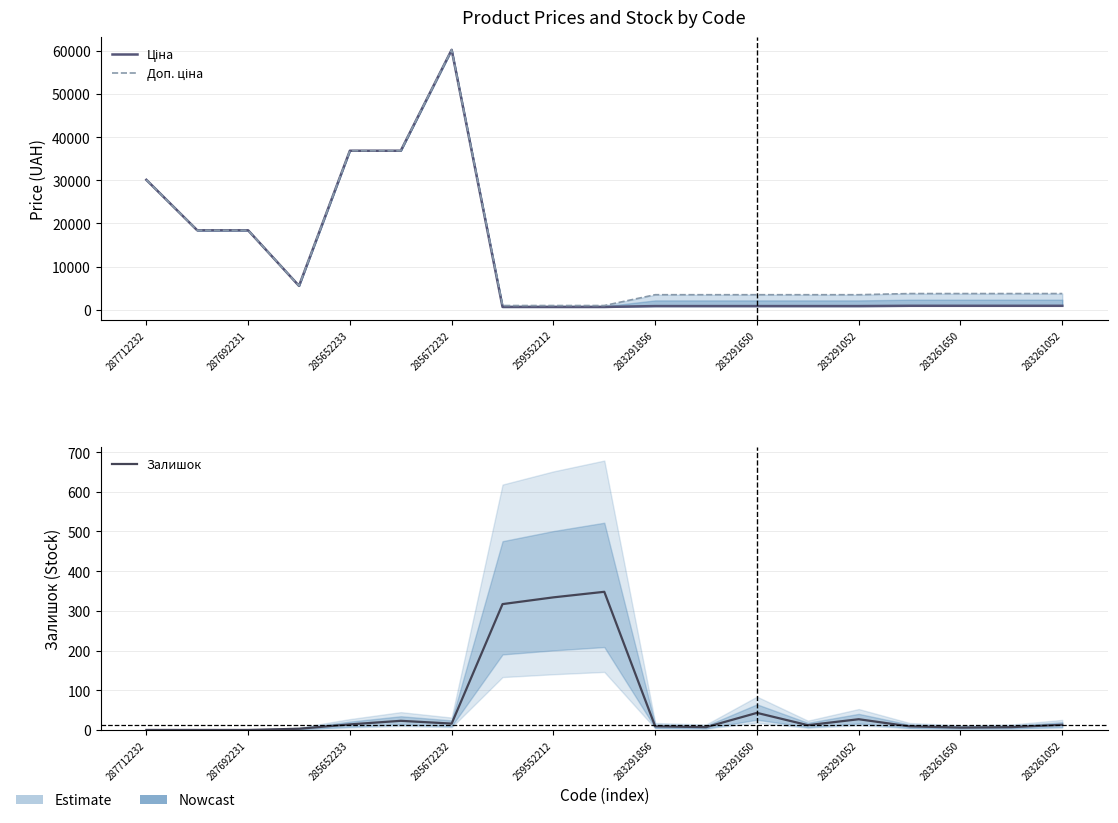

What position from the left is 283291052?

8